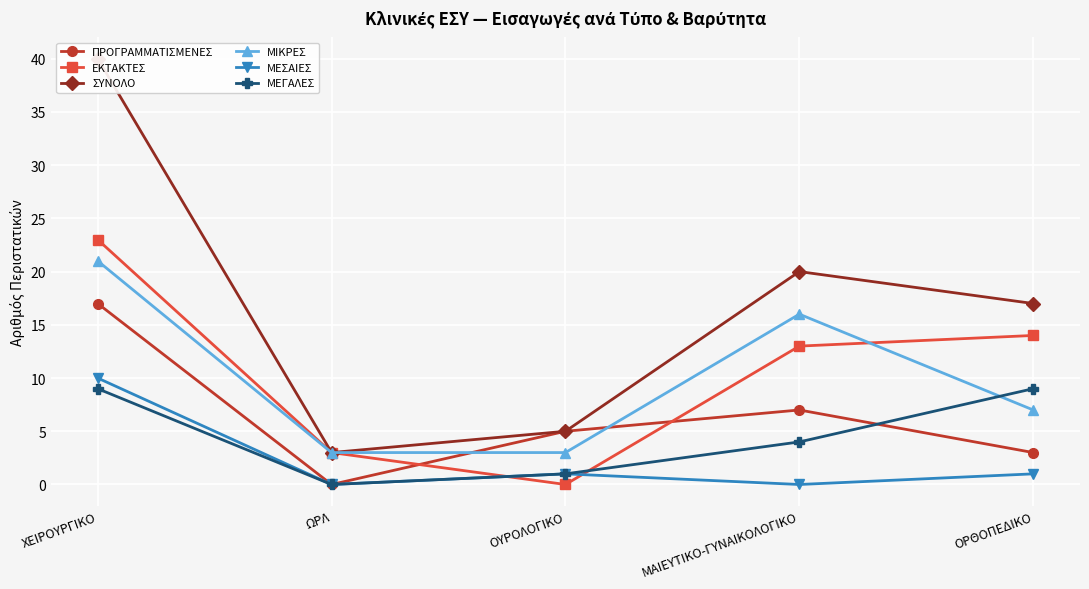

Count the ΜΙΚΡΕΣ values in the range 3 to 16.

4